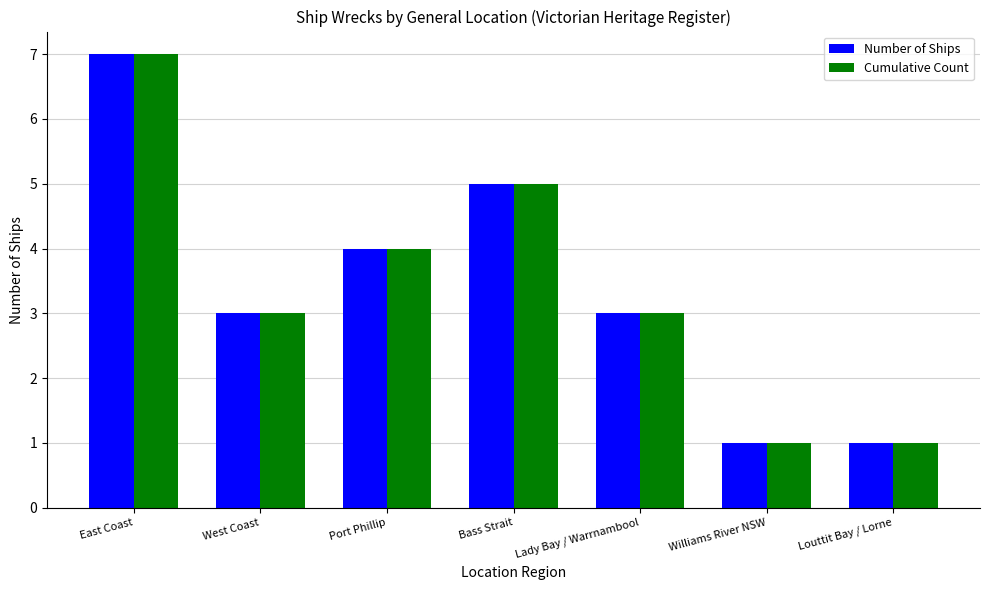

What is the sum of all Number of Ships values?

24